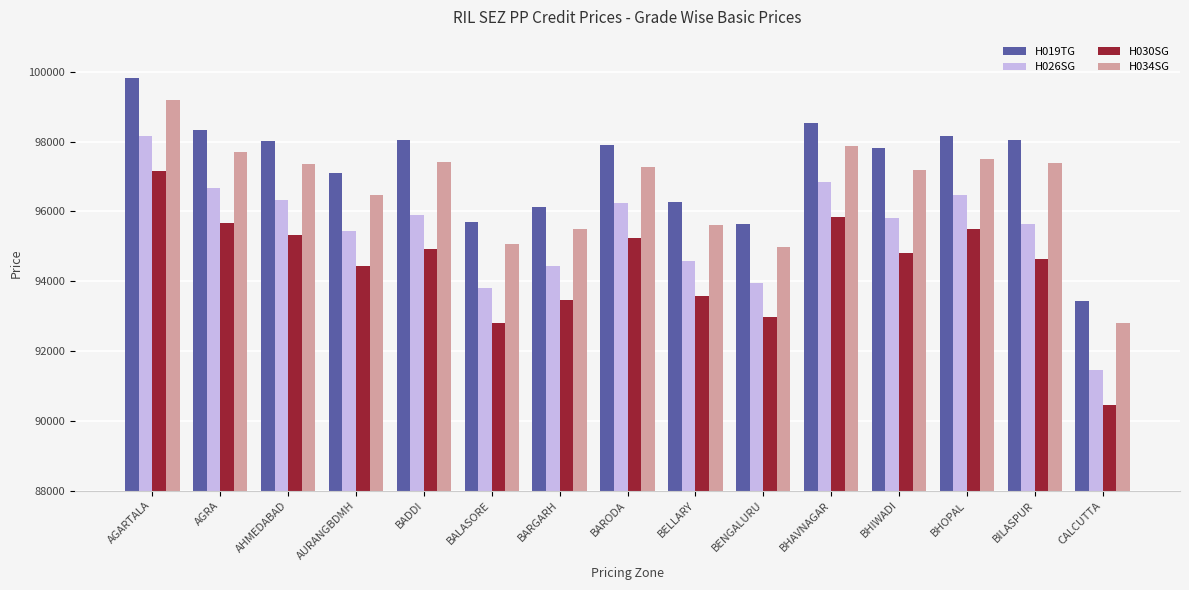

Rank the series by their average value, from highest to lowest.

H019TG, H034SG, H026SG, H030SG